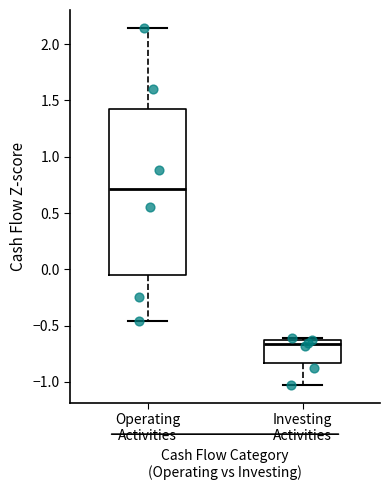

Which box has the lowest median line?

Investing Activities